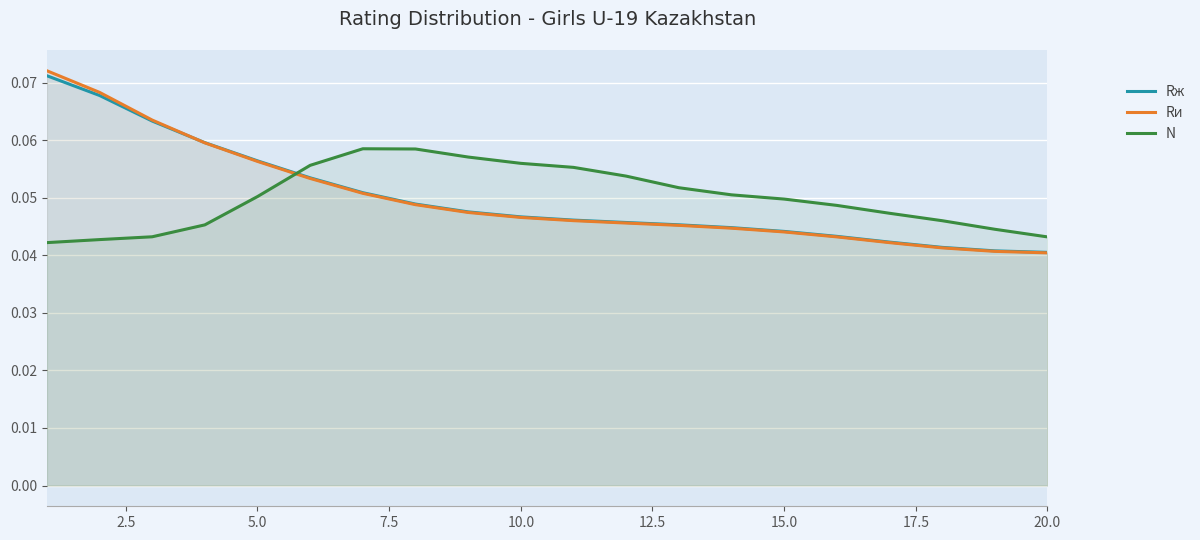

Rank the series by their maximum value, from lowest to highest.

N, Rж, Rи